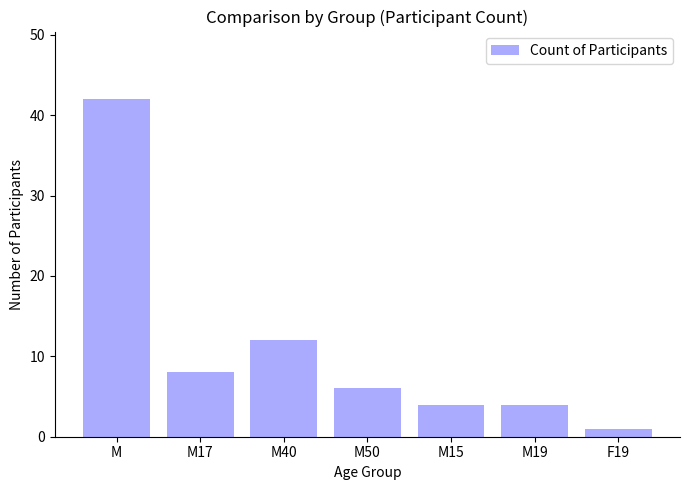

Approximately how many times larger is the value at M50 compared to M15?

1.5